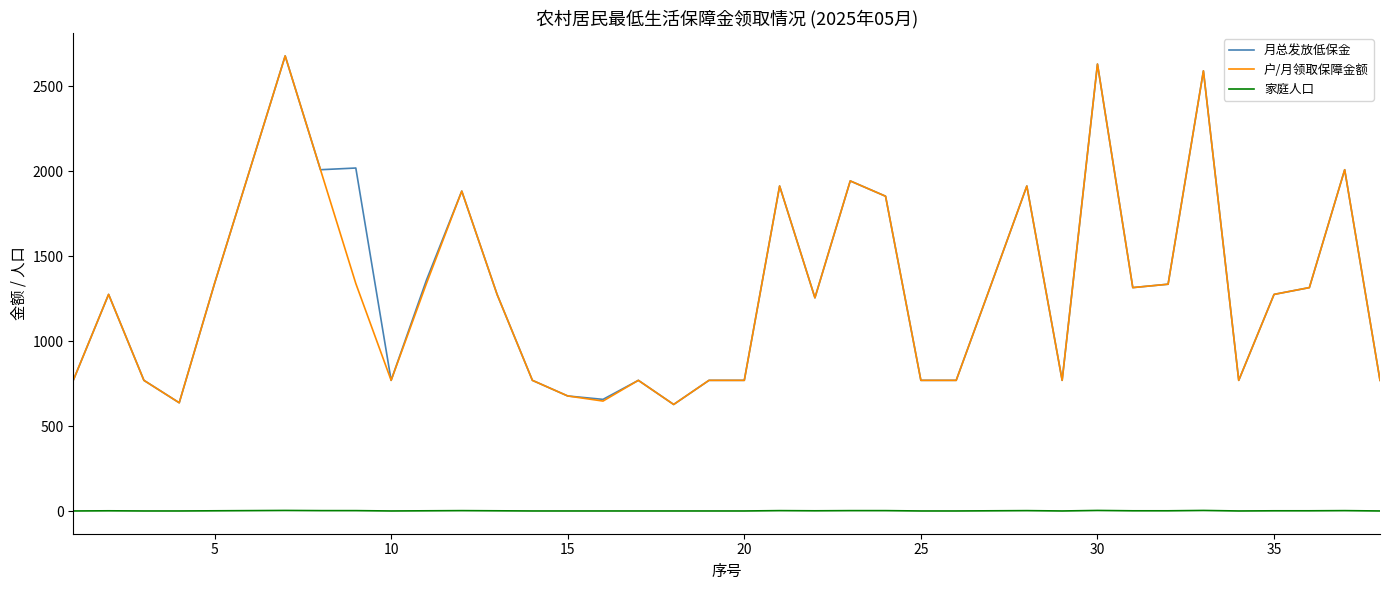

What is the lowest value of the 月总发放低保金 series?

628